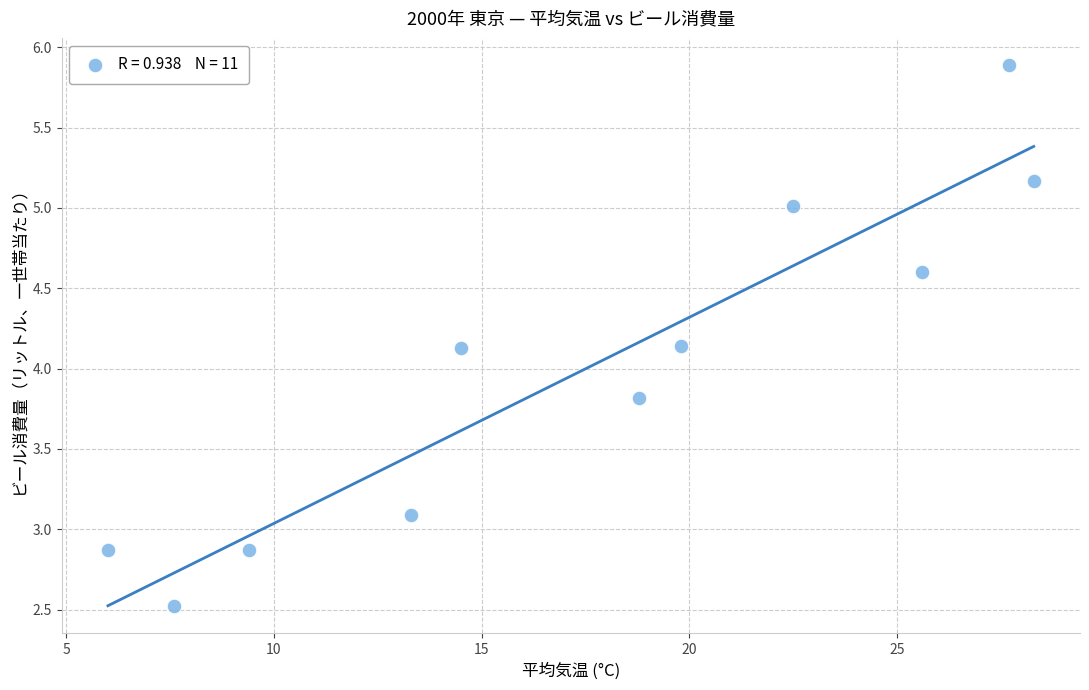

What is the average Y value?

4.0